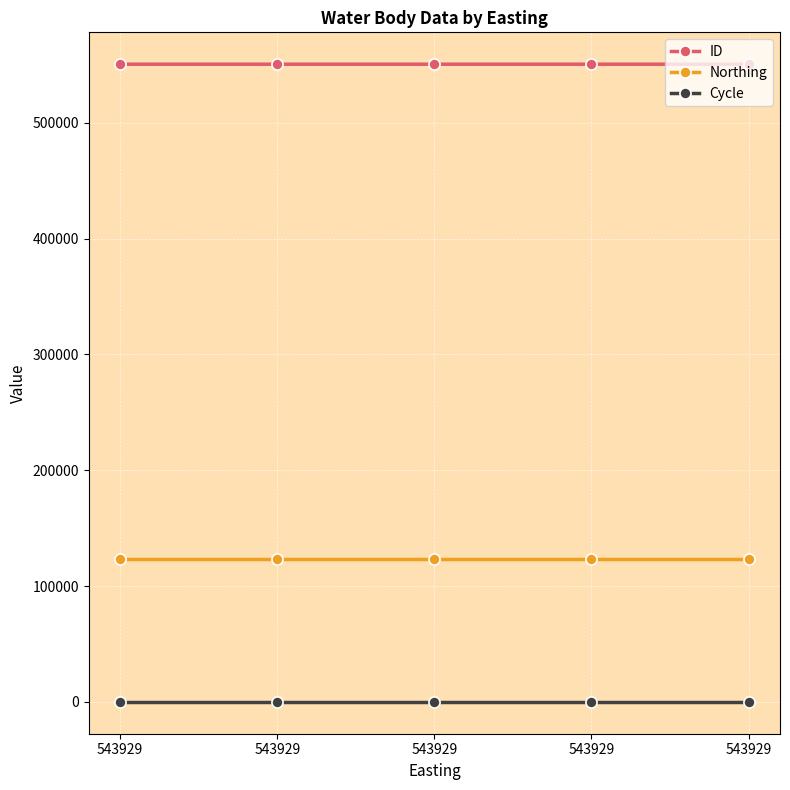

At which label does ID first exceed 550636?

543929